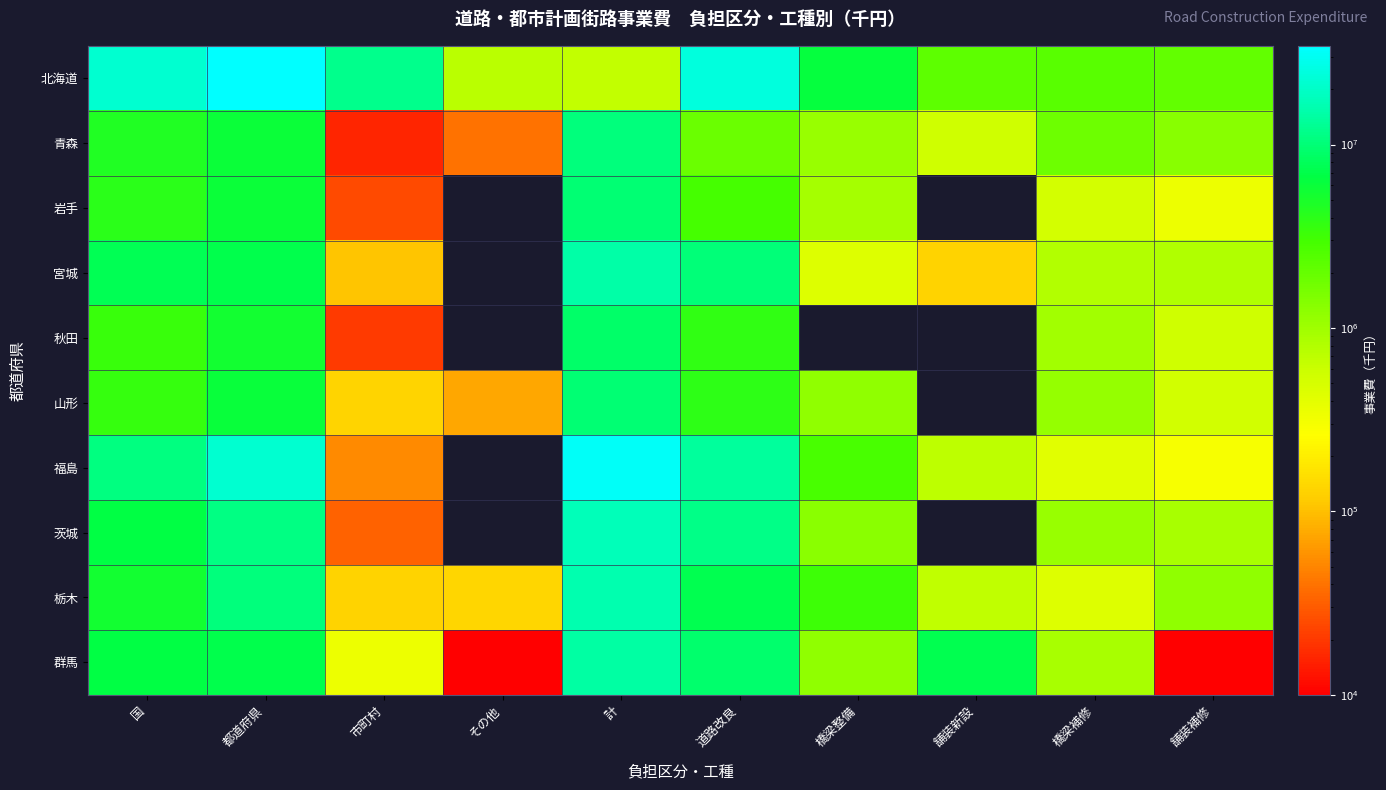

Which category has the highest value in the 宮城 series?

計